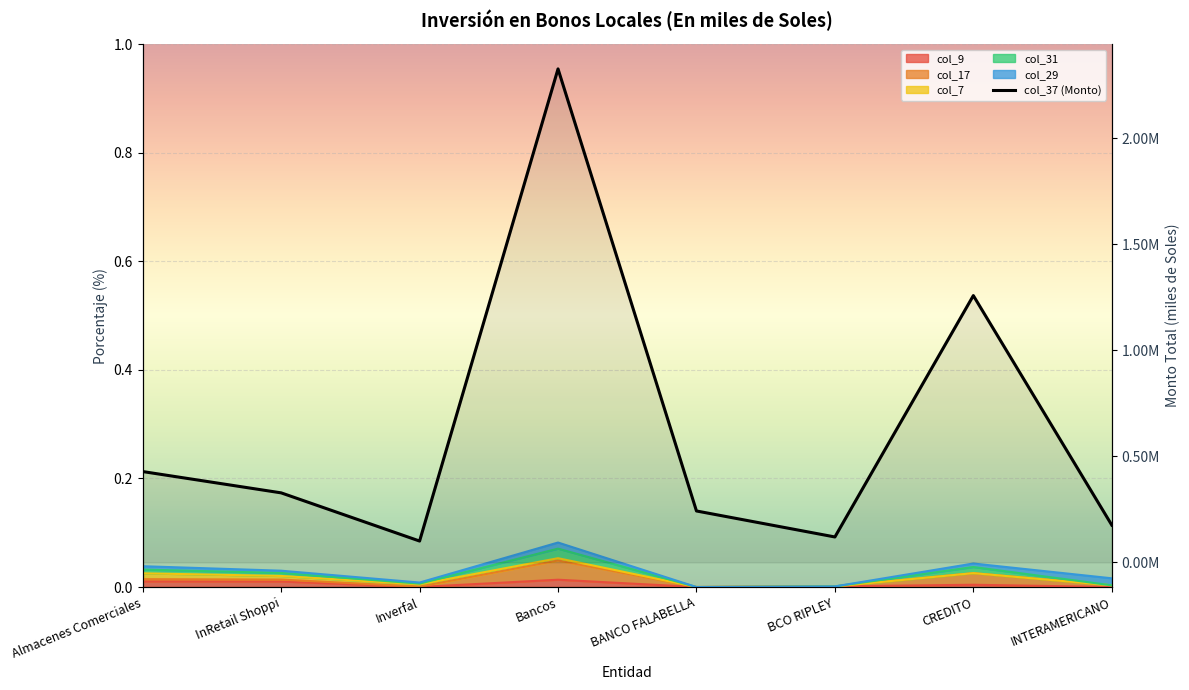

Reading left to right, transcribe all the data shown in this chart.

col_37: Almacenes Comerciales=427964.7	InRetail Shoppi=327565.3	Inverfal=100399.4	Bancos=2326001.2	BANCO FALABELLA=242160.9	BCO RIPLEY=119646.2	CREDITO=1257467.0	INTERAMERICANO=175579.7
col_9: Almacenes Comerciales=0.0	InRetail Shoppi=0.0	Inverfal=0.0	Bancos=0.0	BANCO FALABELLA=0.0	BCO RIPLEY=0.0	CREDITO=0.0	INTERAMERICANO=0.0
col_31: Almacenes Comerciales=0.0	InRetail Shoppi=0.0	Inverfal=0.0	Bancos=0.1	BANCO FALABELLA=0.0	BCO RIPLEY=0.0	CREDITO=0.0	INTERAMERICANO=0.0